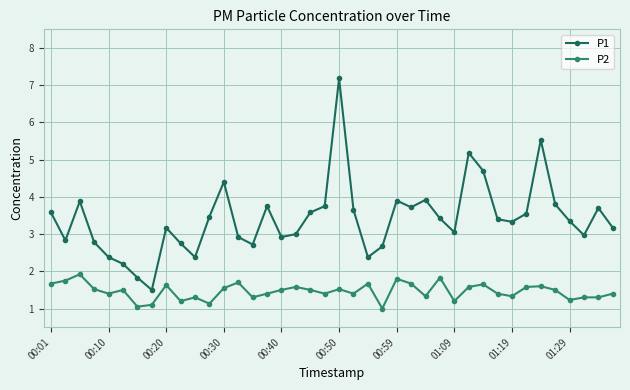

True or false: P2 and P1 cross at least once.

False